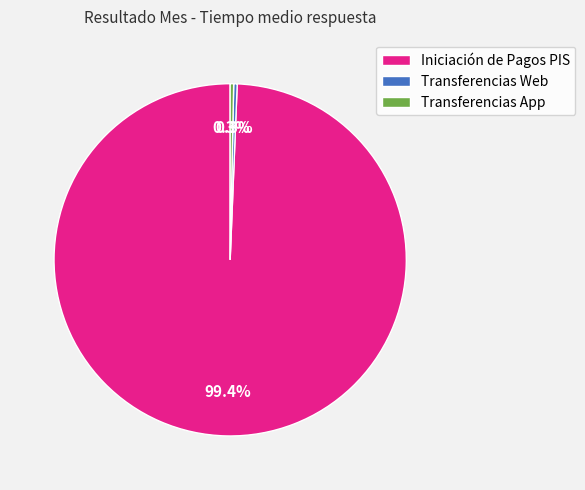

Which slice represents more than half of the pie?

Iniciación de Pagos PIS